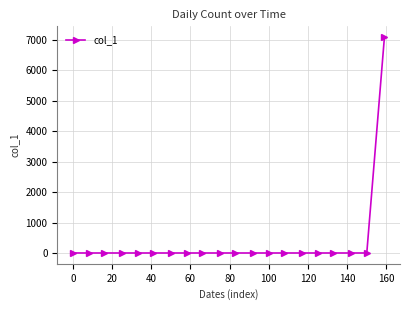

What is the maximum value shown in the chart?

7089